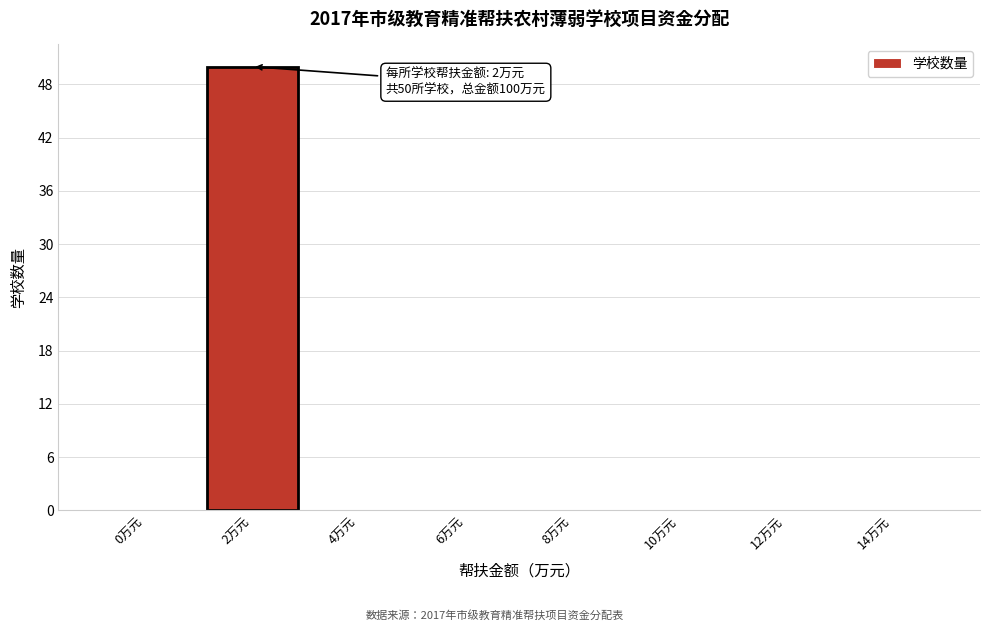

Reading left to right, transcribe all the data shown in this chart.

0万元=0	2万元=50	4万元=0	6万元=0	8万元=0	10万元=0	12万元=0	14万元=0